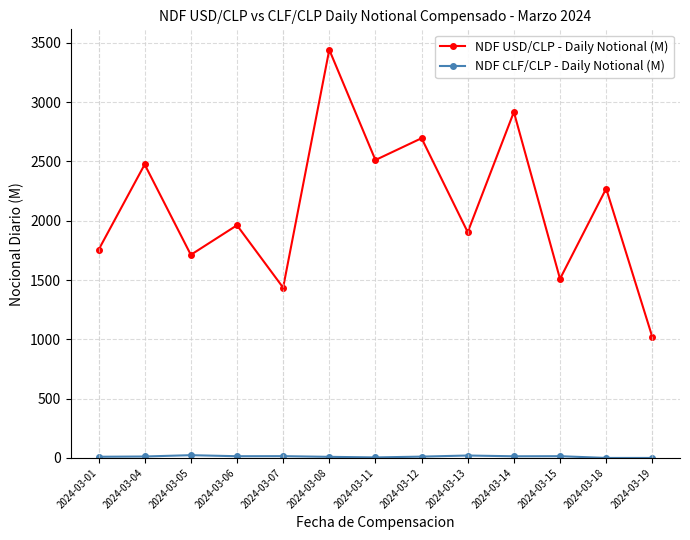

True or false: NDF USD/CLP - Daily Notional (M) has more than 0 interior local peaks.

True